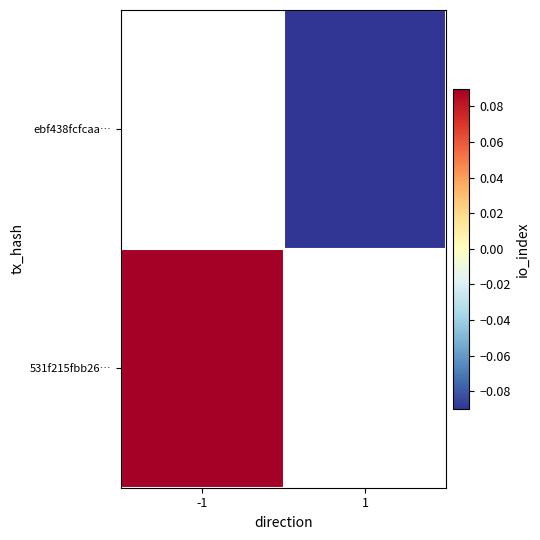

Which category has the lowest value across all series?

1